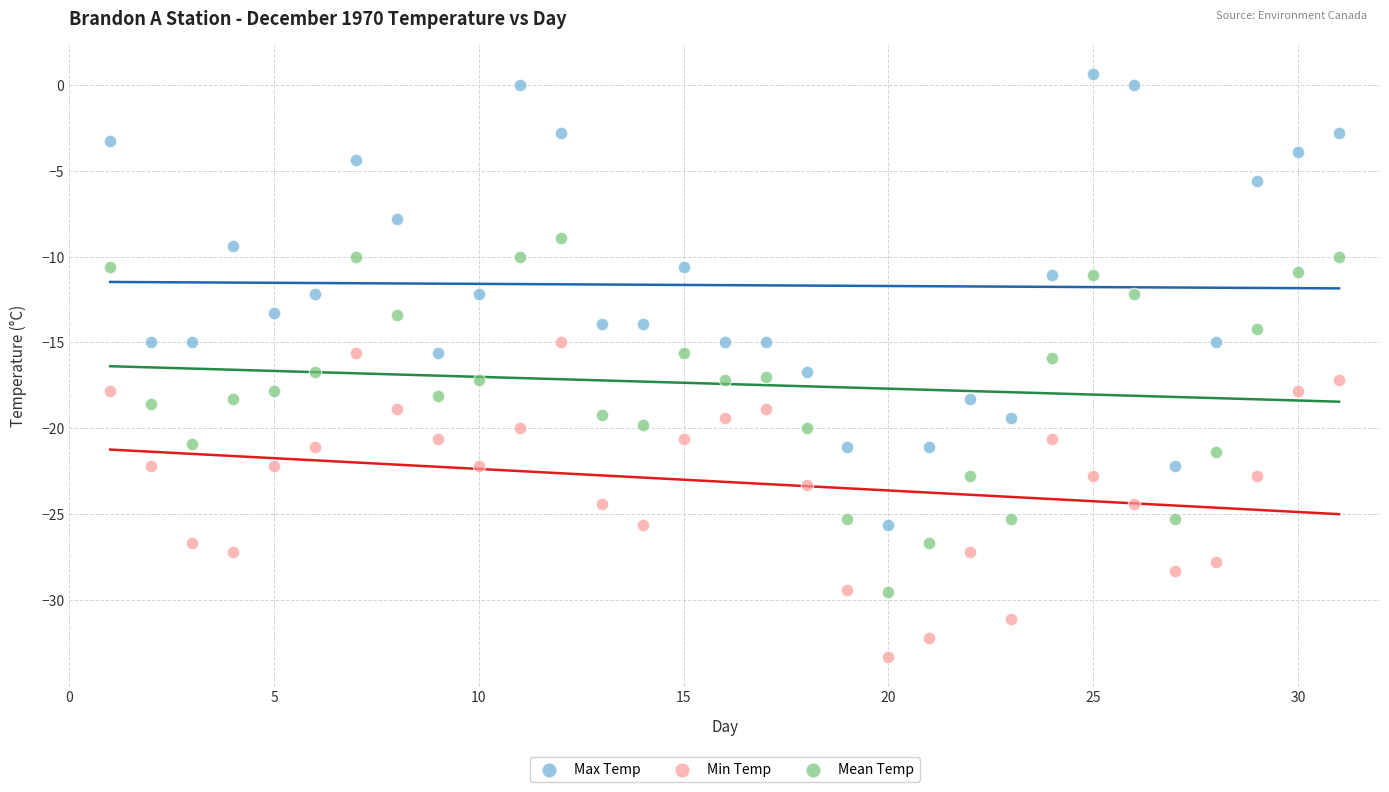

Which series has the widest spread of Y values?

Max Temp